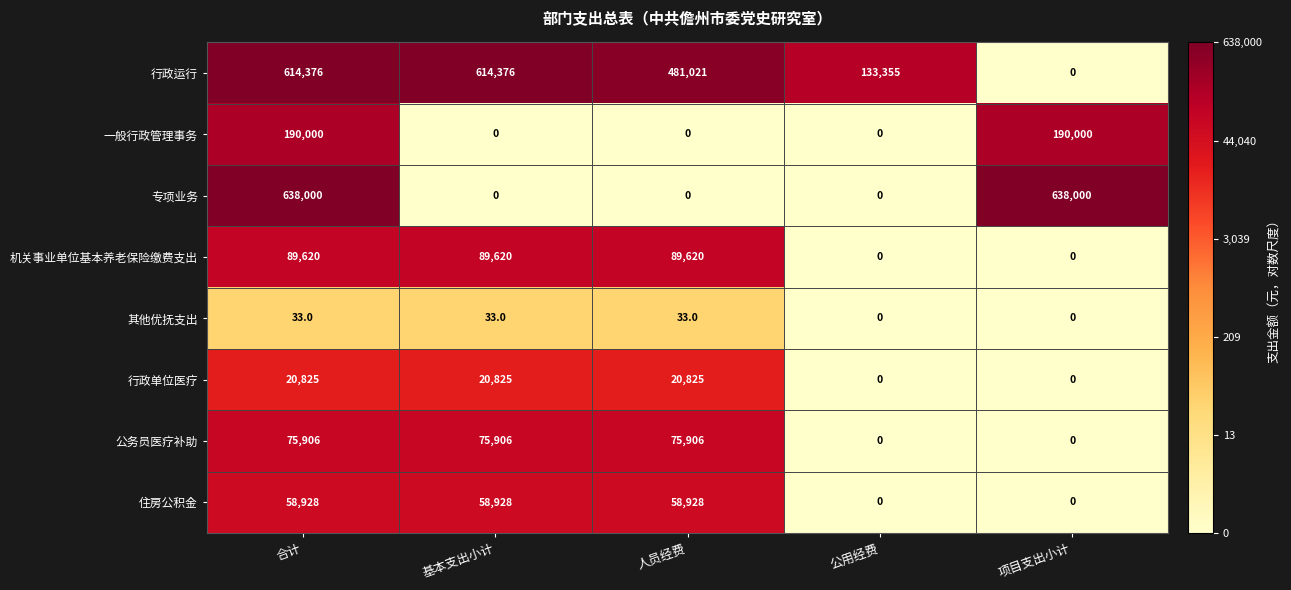

At how many categories does at least one series exceed 4?

5